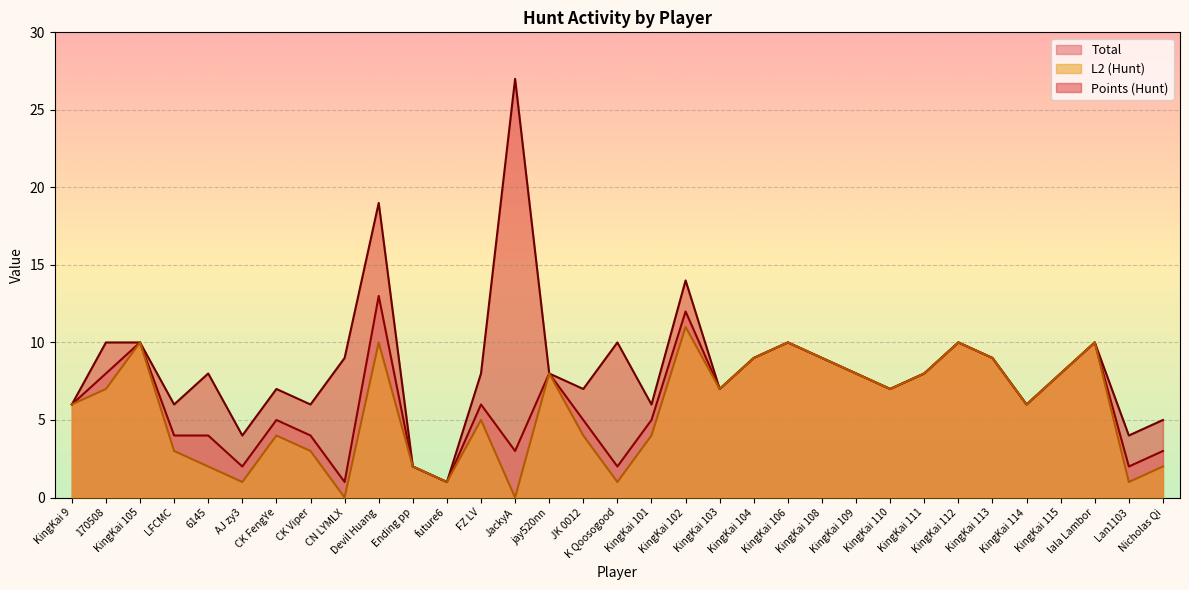

Is it true that Total equals 1 at AJ zy3?

False